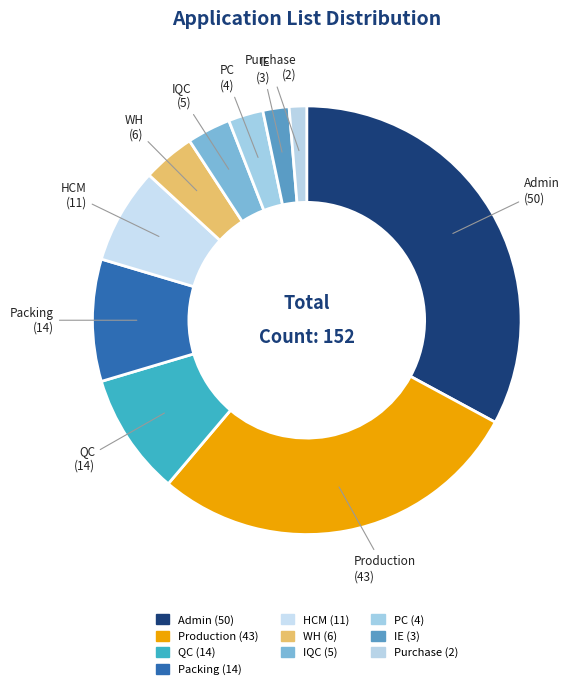

How many slices are in this pie chart?

10